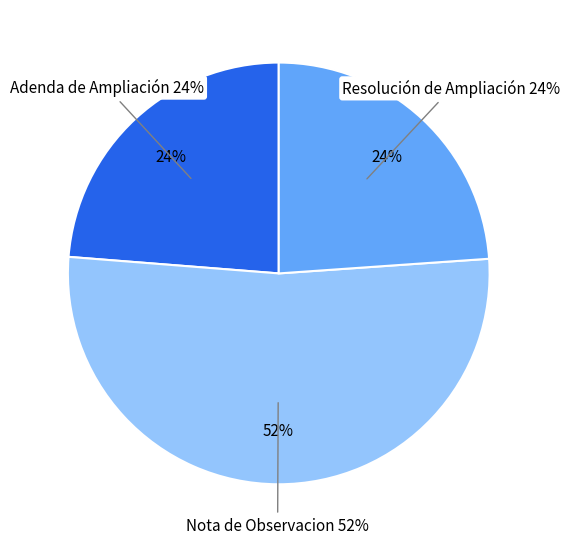

Is there any slice that represents more than half of the pie?

Yes